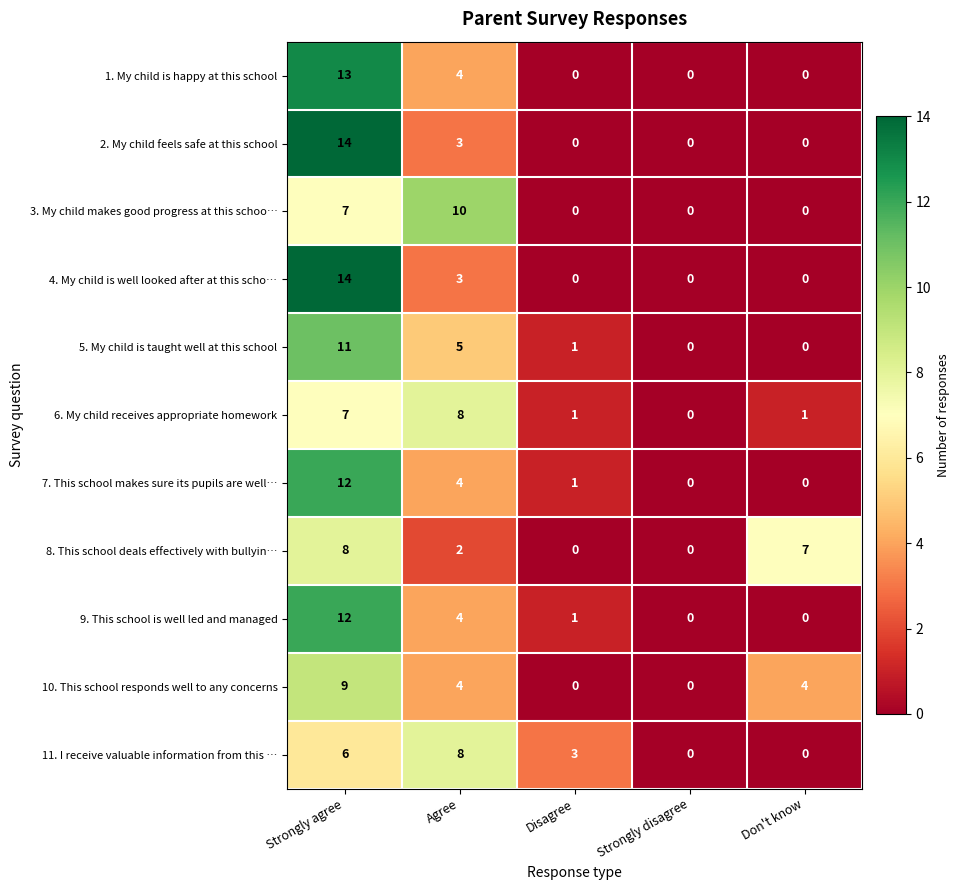

Count the 8. This school deals effectively with bullyin… values in the range 0 to 7.

4